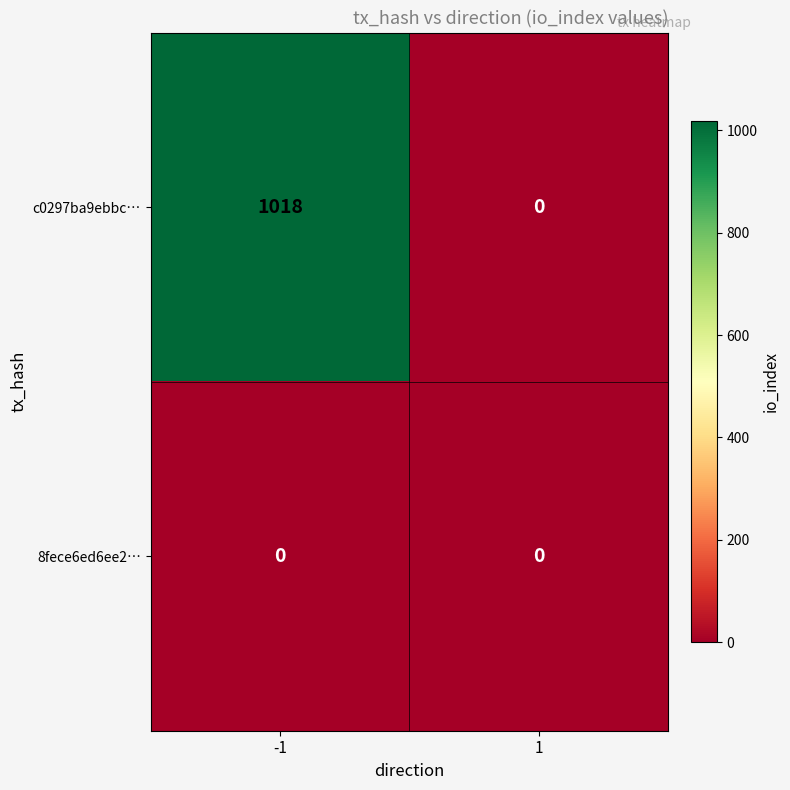

Which series has the largest total across all categories?

c0297ba9ebbc…